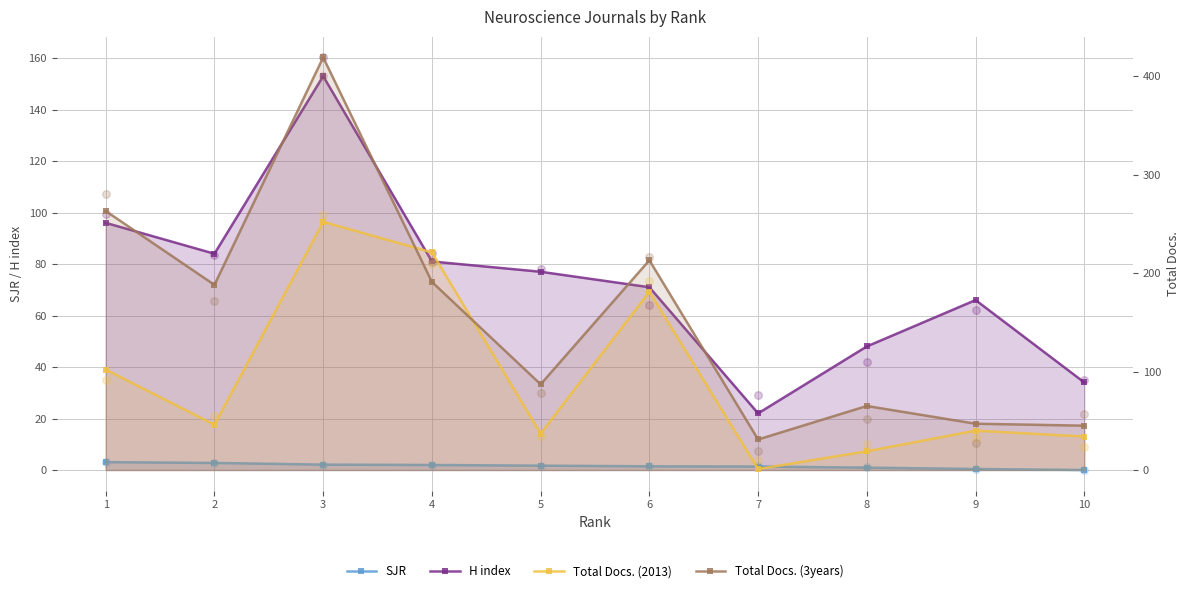

Which series reaches the minimum Y coordinate?

SJR